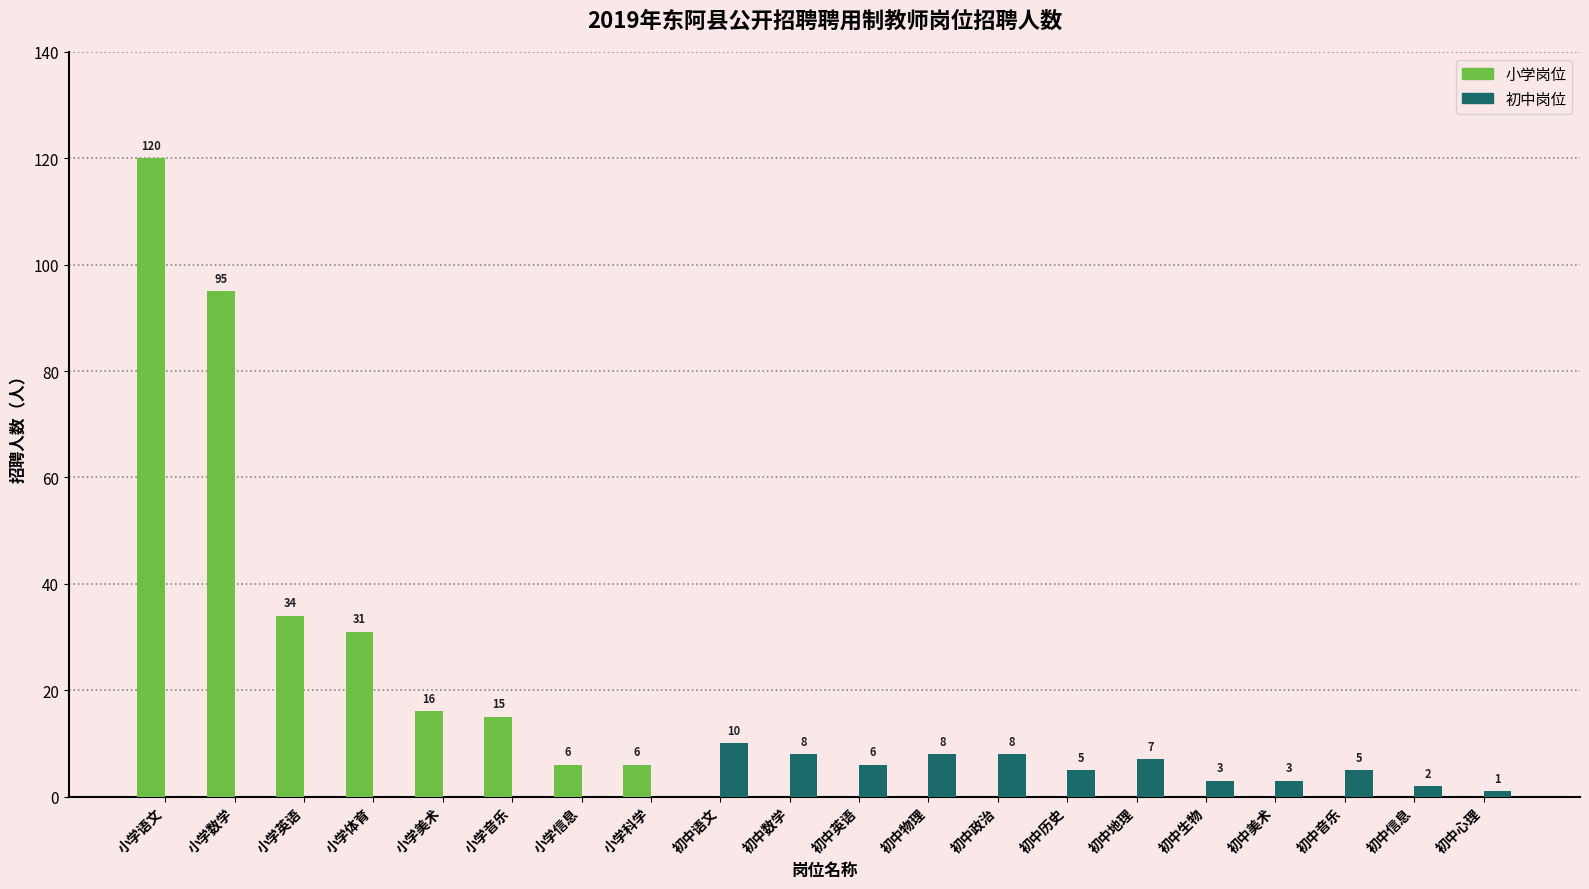

The value of 初中岗位 at 初中信息 is 2. True or false?

True